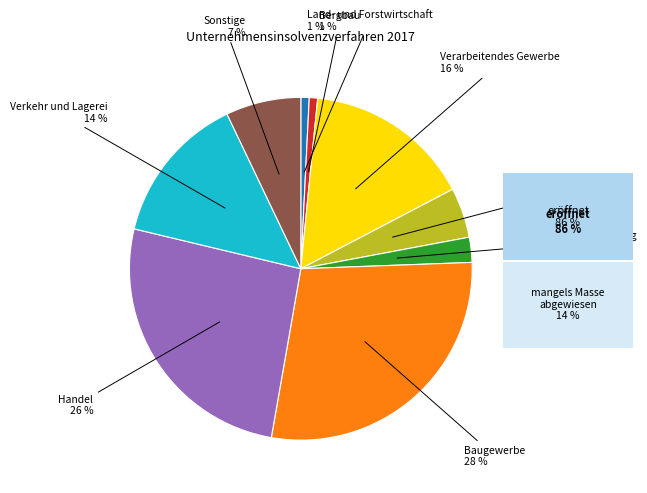

Is there a majority slice in this chart?

No